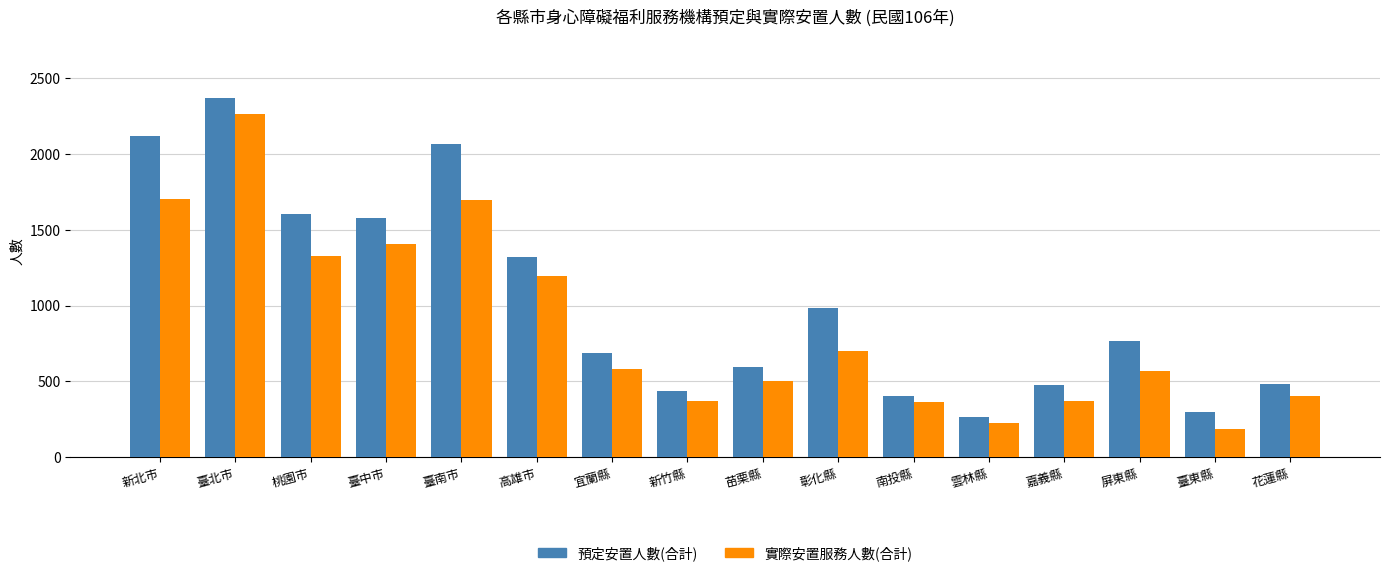

At how many categories does at least one series exceed 1108?

6